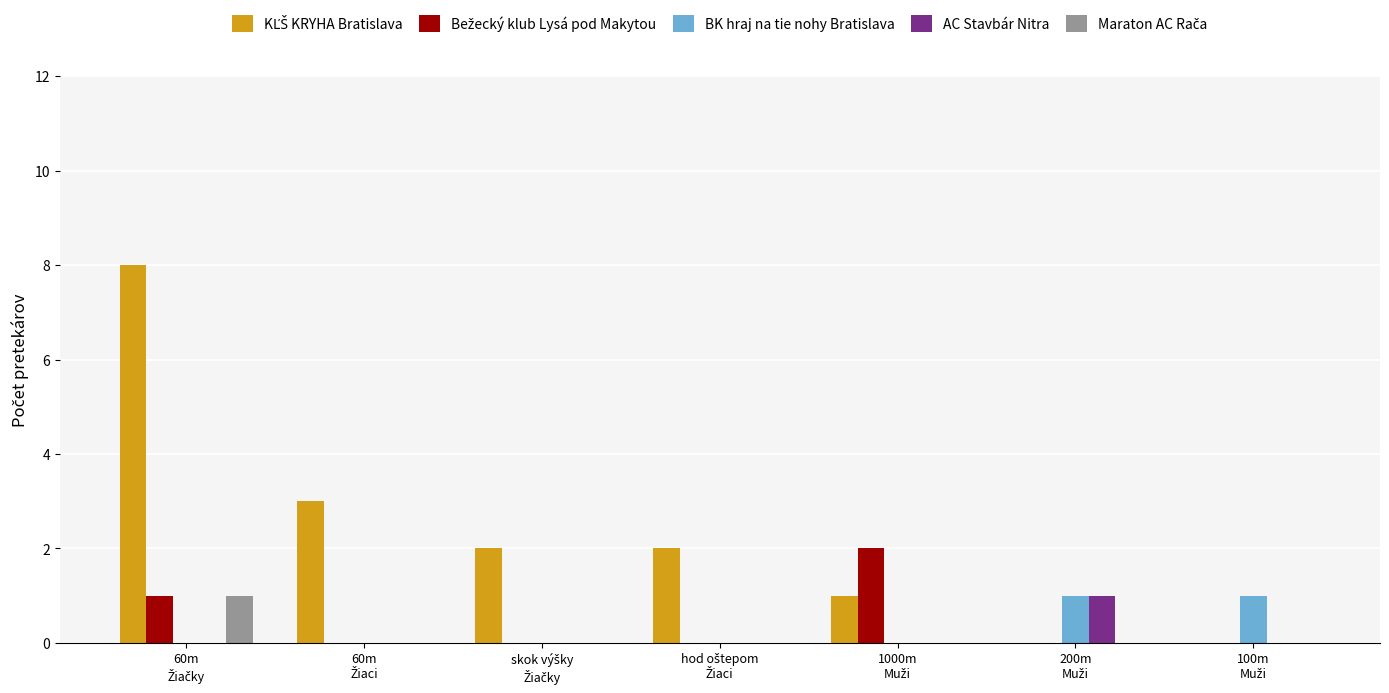

True or false: AC Stavbár Nitra has a value of 2 at 200m
Muži.

False